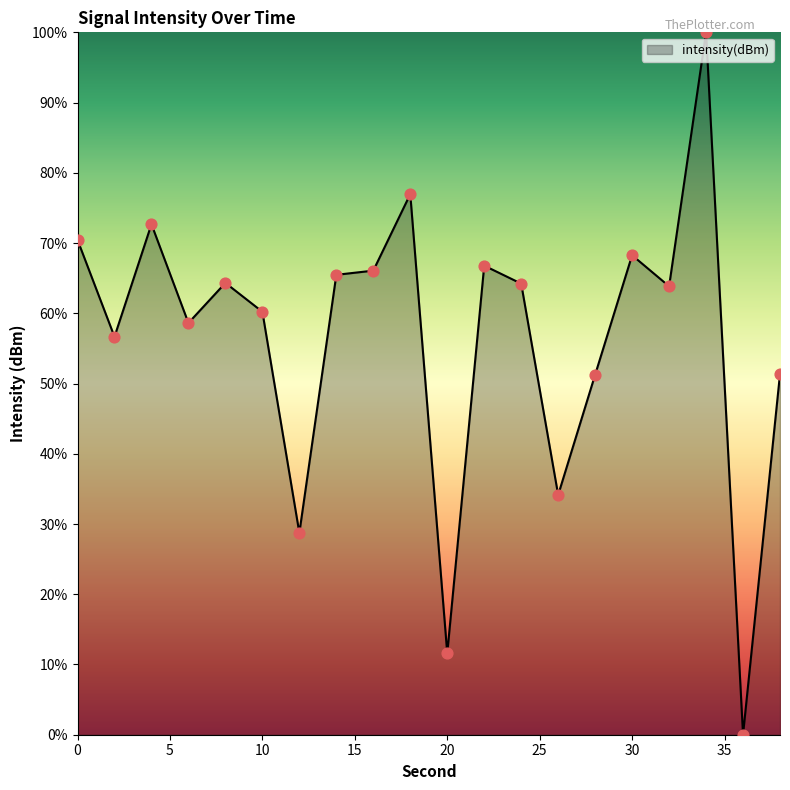

What is the greatest value displayed?

100.0